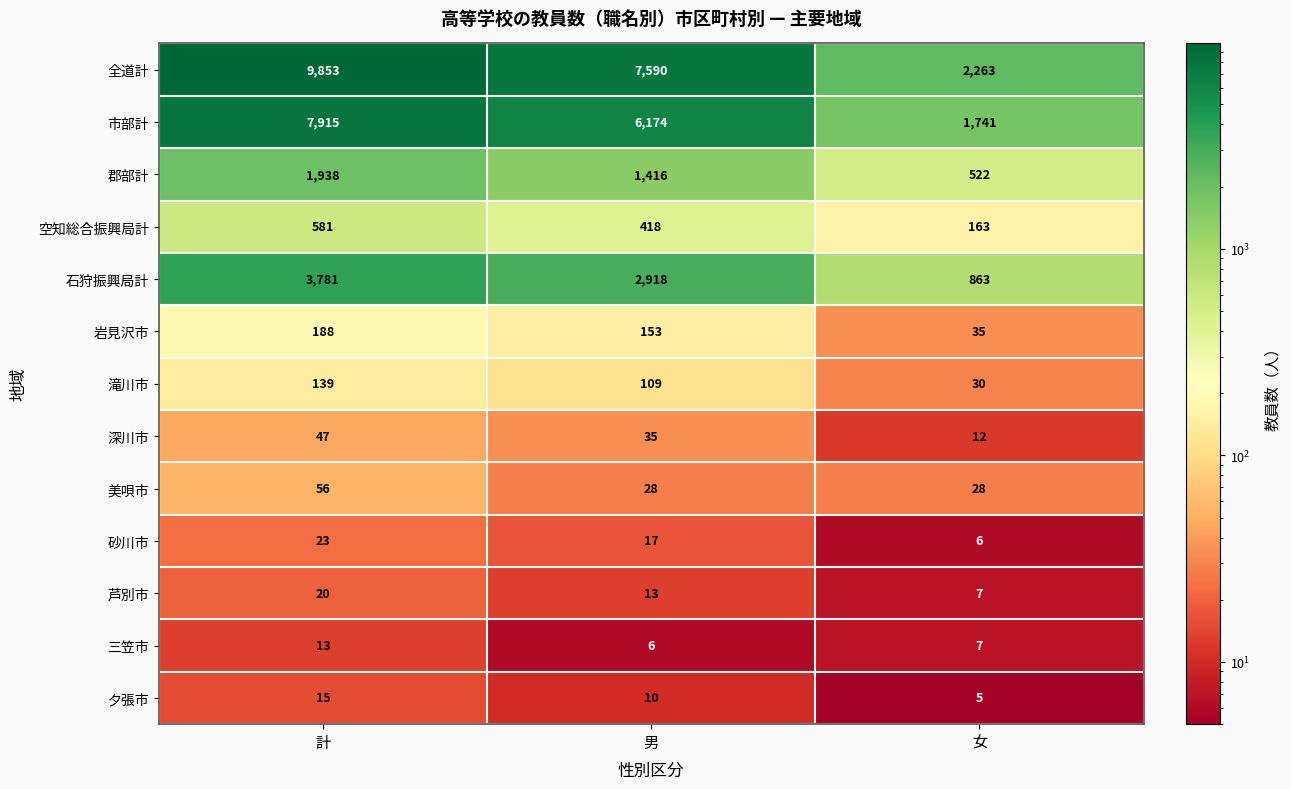

What is the greatest value displayed?

9853